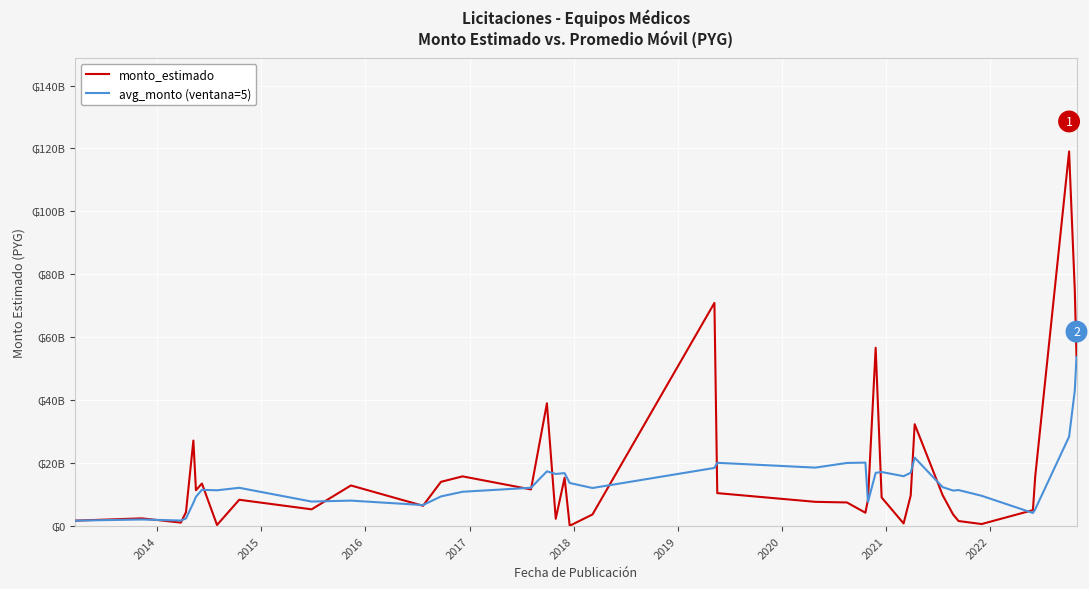

What are all the series names shown in the legend?

monto_estimado, avg_monto (ventana=5)